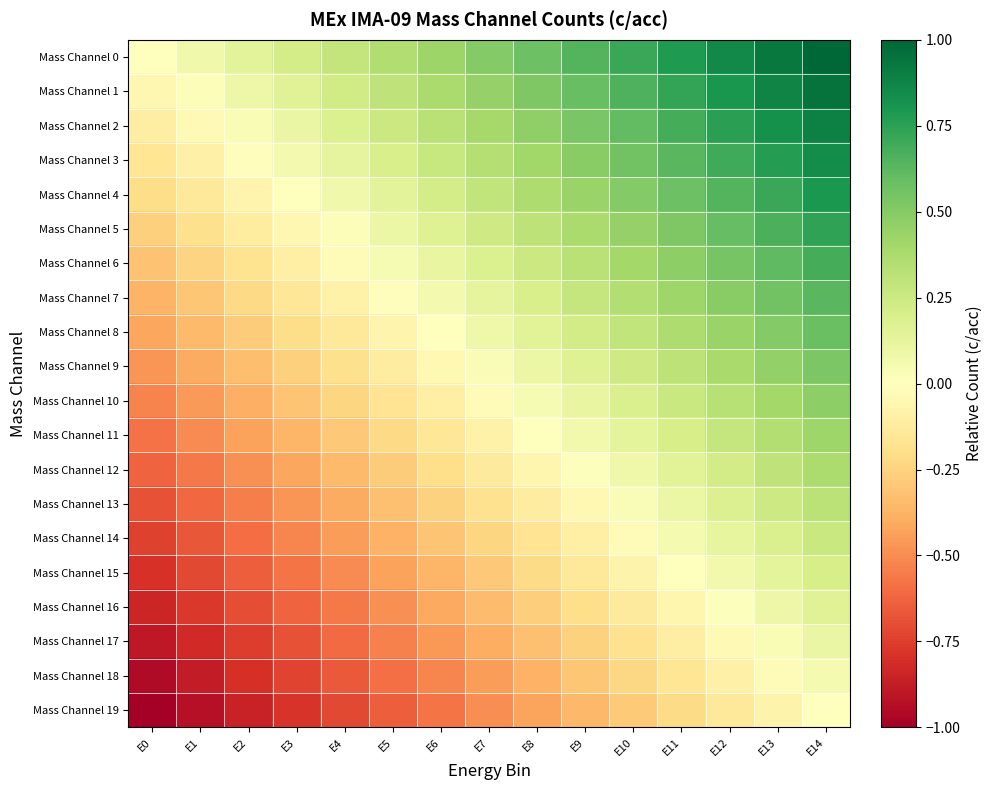

At E2, list the series in order from smallest to largest.

Mass Channel 19, Mass Channel 18, Mass Channel 17, Mass Channel 16, Mass Channel 15, Mass Channel 14, Mass Channel 13, Mass Channel 12, Mass Channel 11, Mass Channel 10, Mass Channel 9, Mass Channel 8, Mass Channel 7, Mass Channel 6, Mass Channel 5, Mass Channel 4, Mass Channel 3, Mass Channel 2, Mass Channel 1, Mass Channel 0